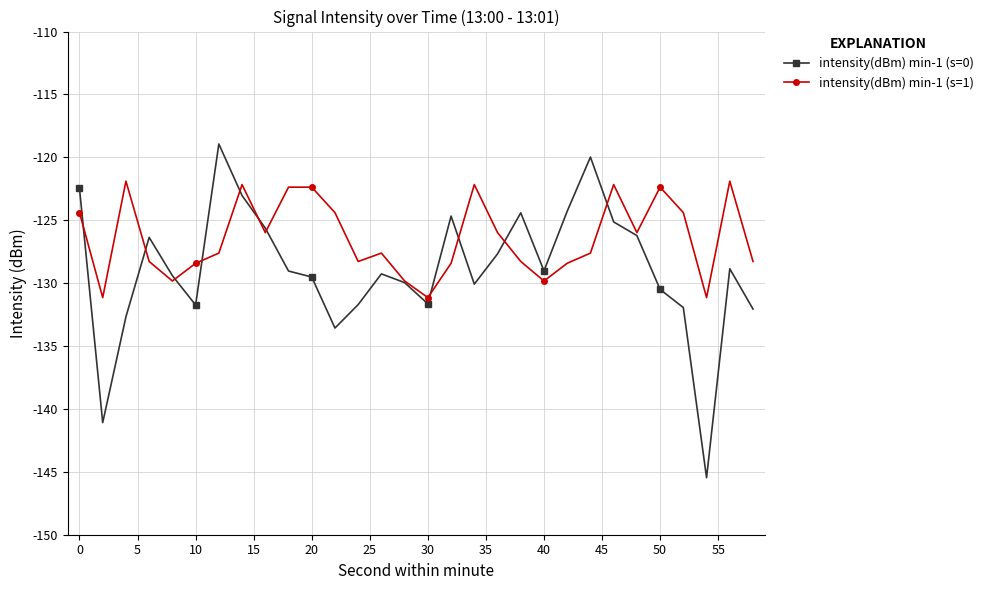

After their last crossing, which series has the higher values: intensity(dBm) min-1 (s=1) or intensity(dBm) min-1 (s=0)?

intensity(dBm) min-1 (s=1)